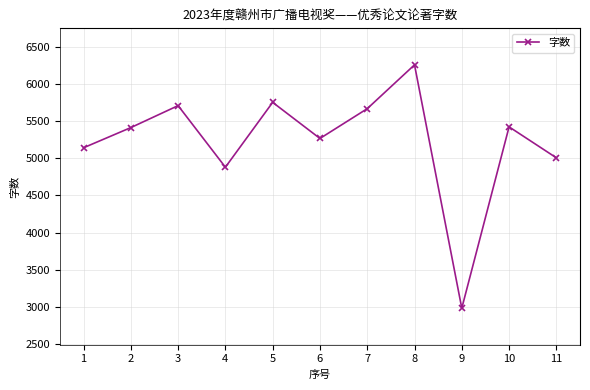

How many interior local valleys (lower than both neighbors) does the data have?

3